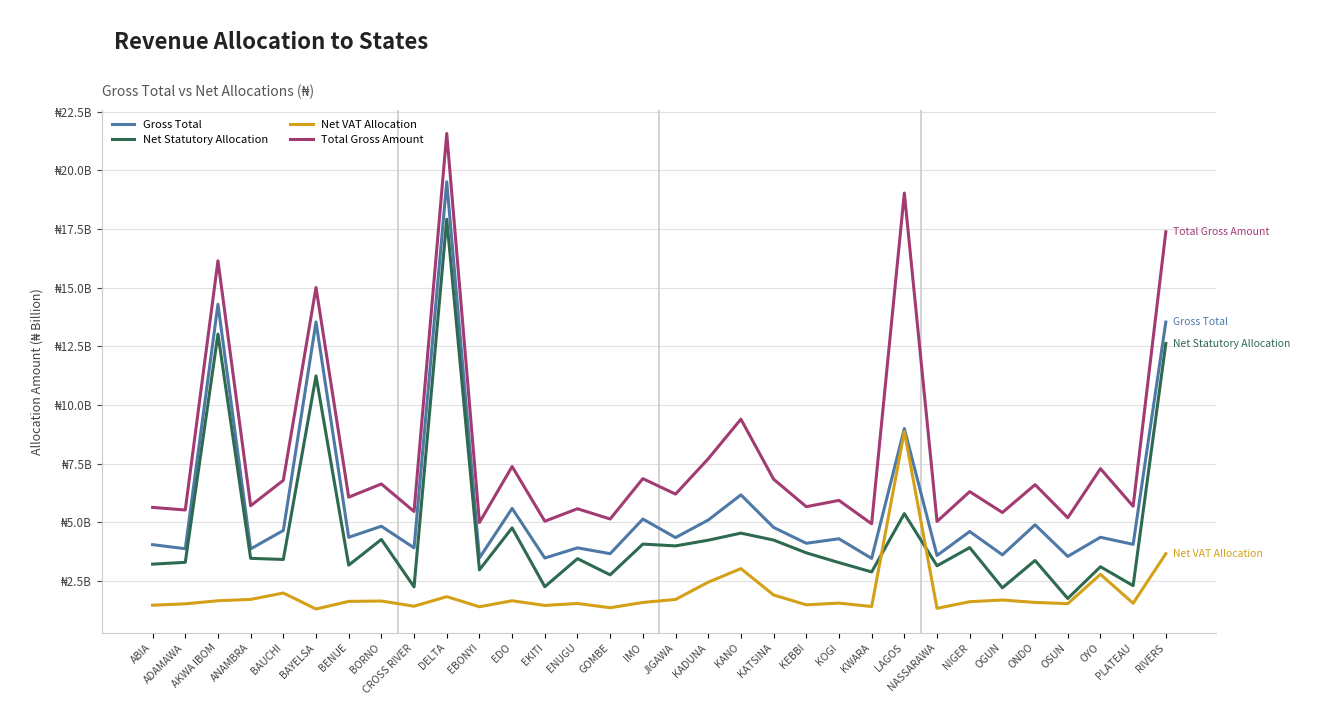

True or false: Gross Total and Net VAT Allocation cross at least once.

False